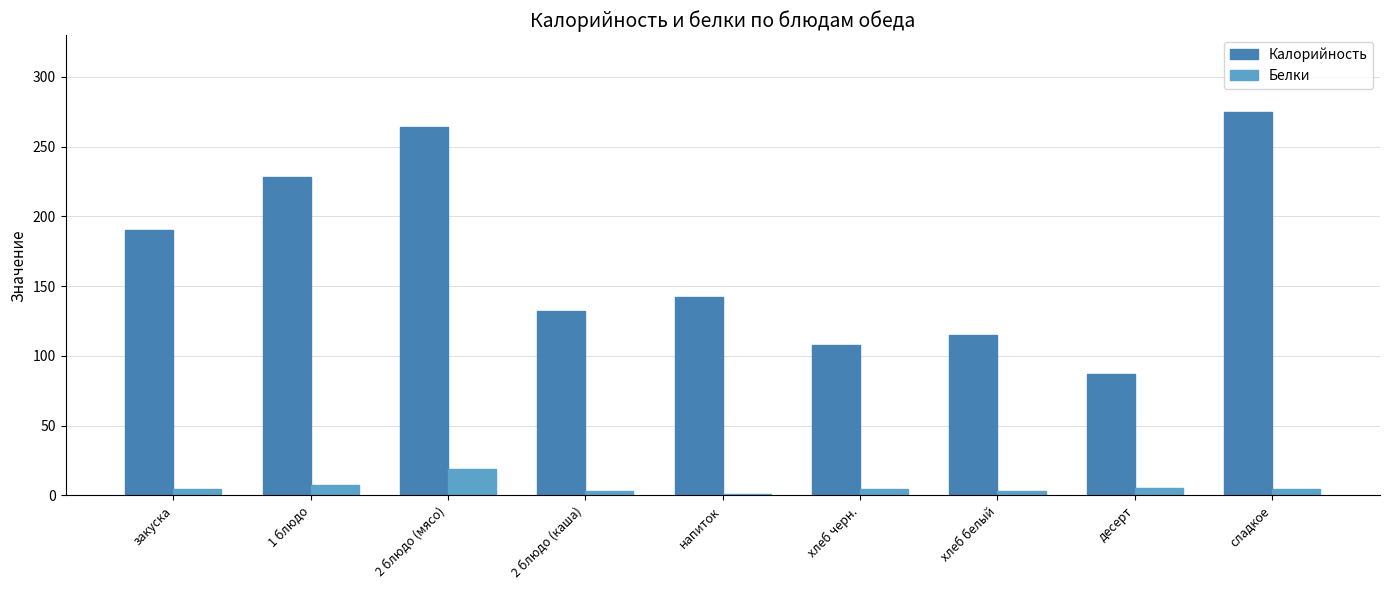

At how many categories does at least one series exceed 154?

4